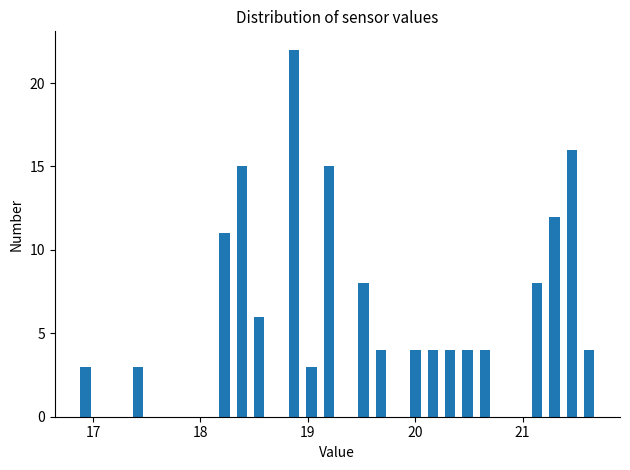

Around what value on the x-axis is the tallest bar? Give the approximate position of its centre, as read against the axis.

18.9